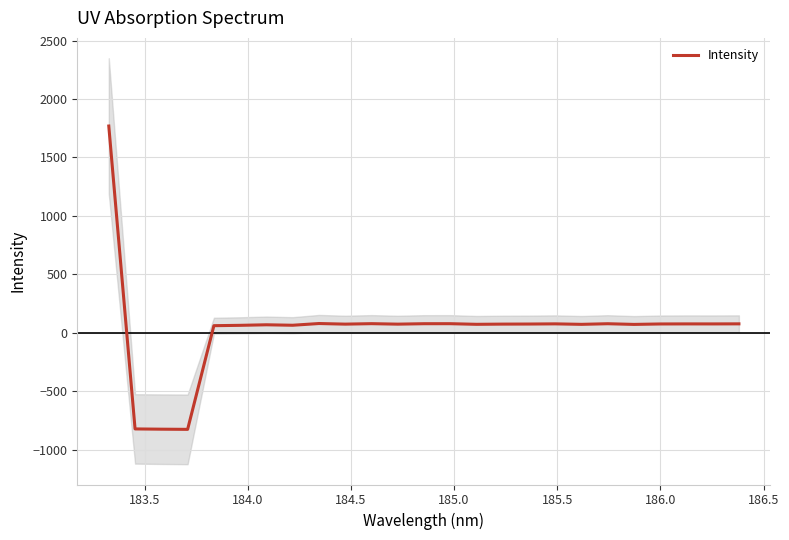

What is the difference between the maximum and minimum values?

2595.3